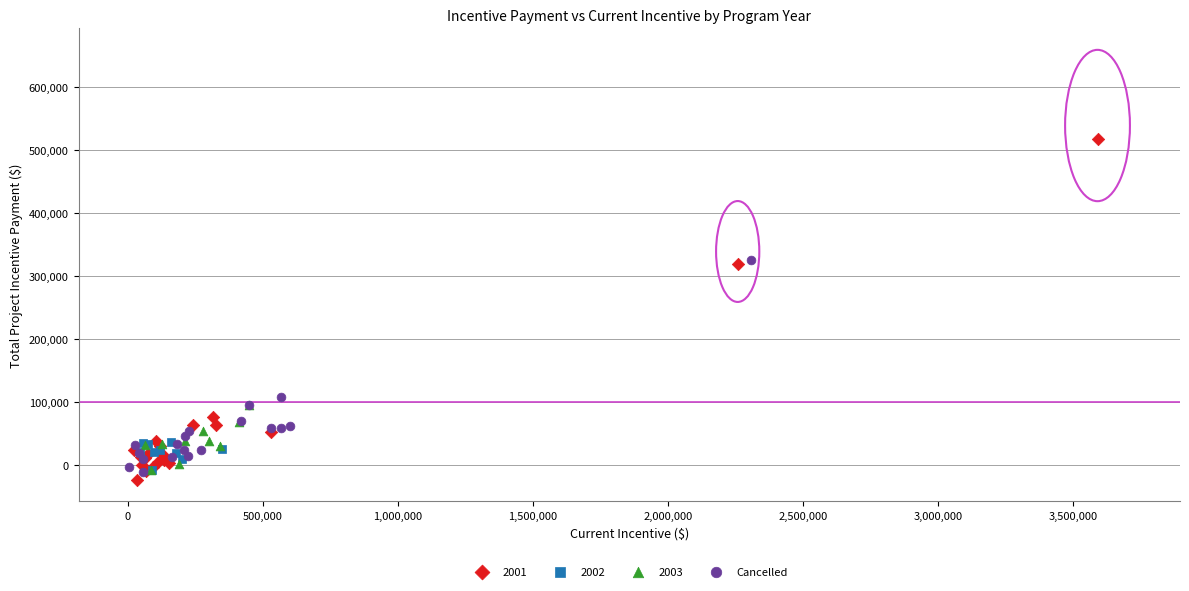

Which series has the largest Y range (max minus min)?

2001